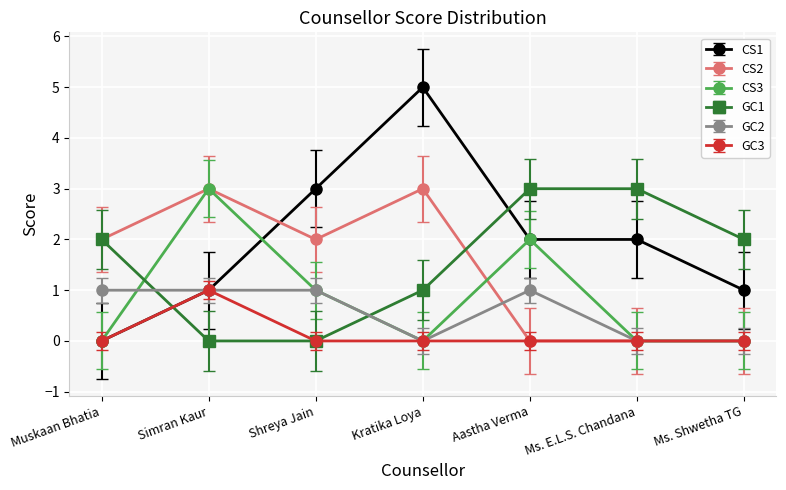

Does the chart have visible grid lines?

Yes